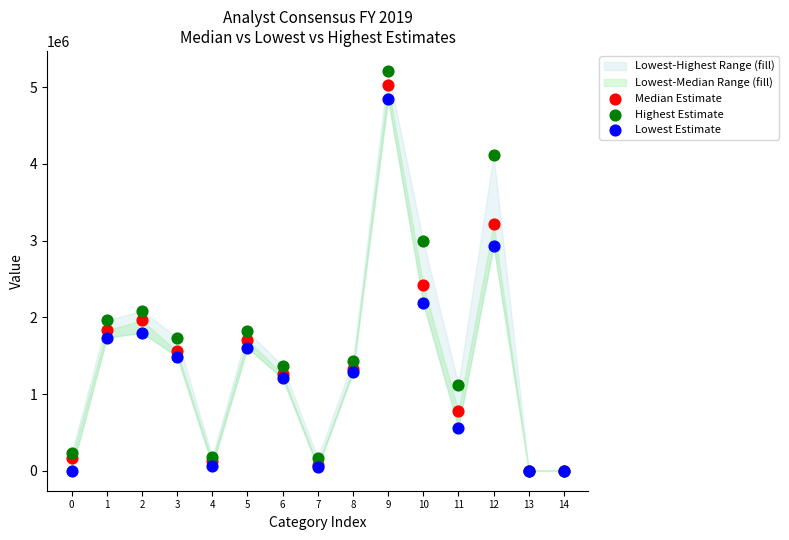

Across all series, what Y value is closest to 2605628?

2420500.0